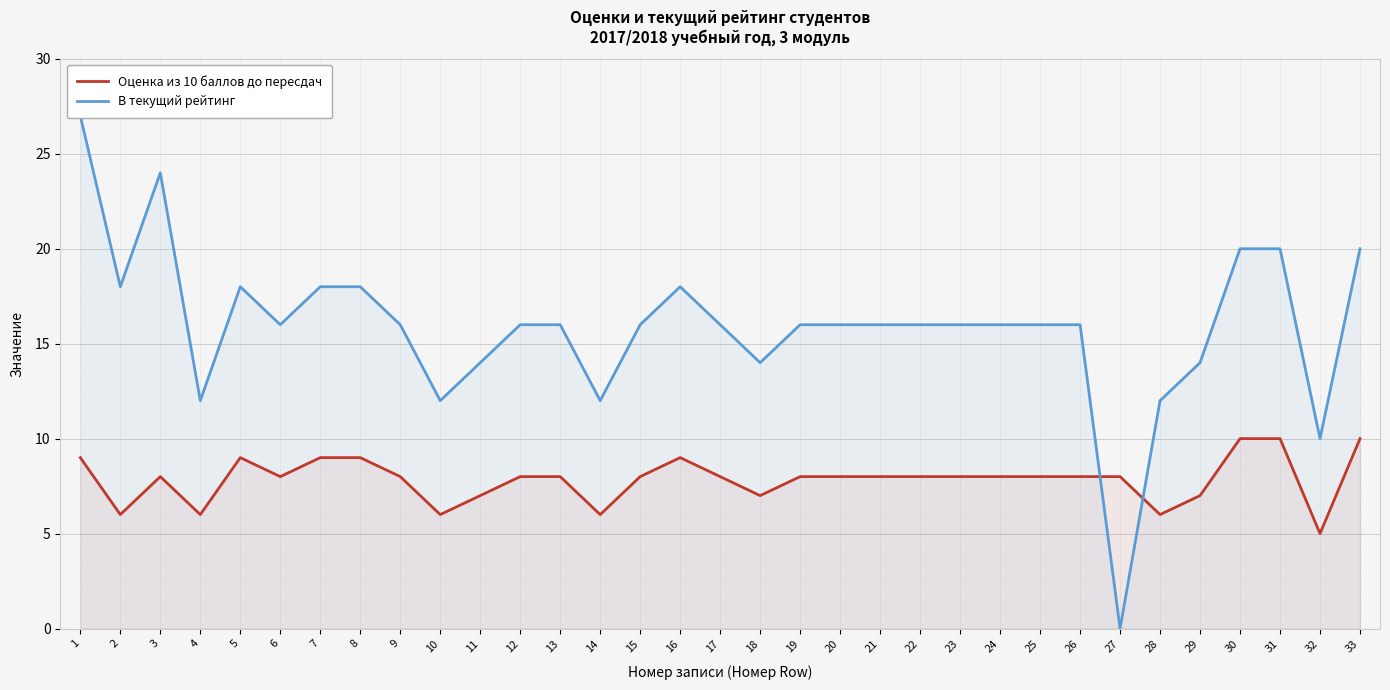

What is the sum of all Оценка из 10 баллов до пересдач values?

259